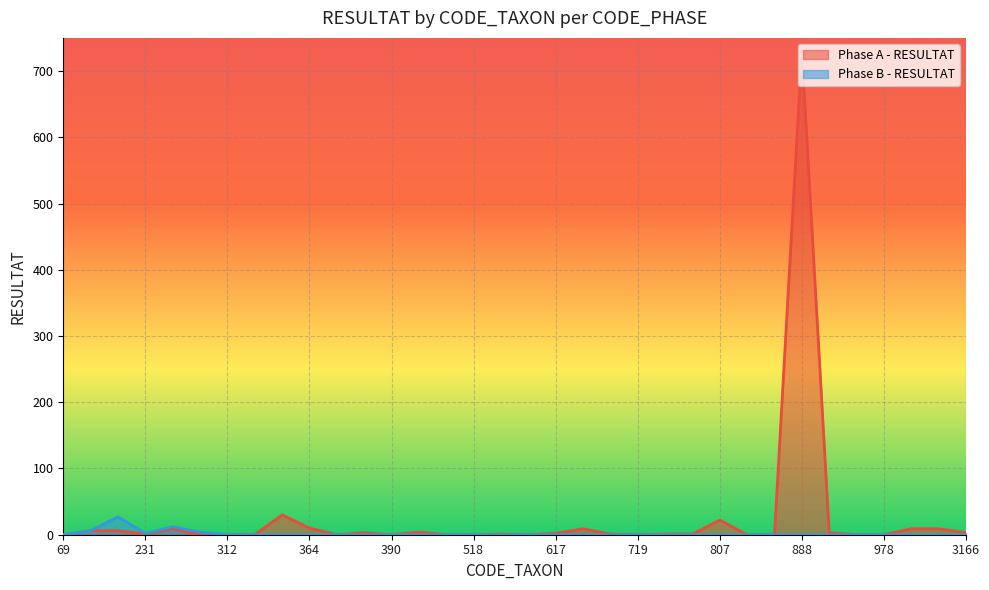

Rank the series by their average value, from lowest to highest.

Phase B - RESULTAT, Phase A - RESULTAT